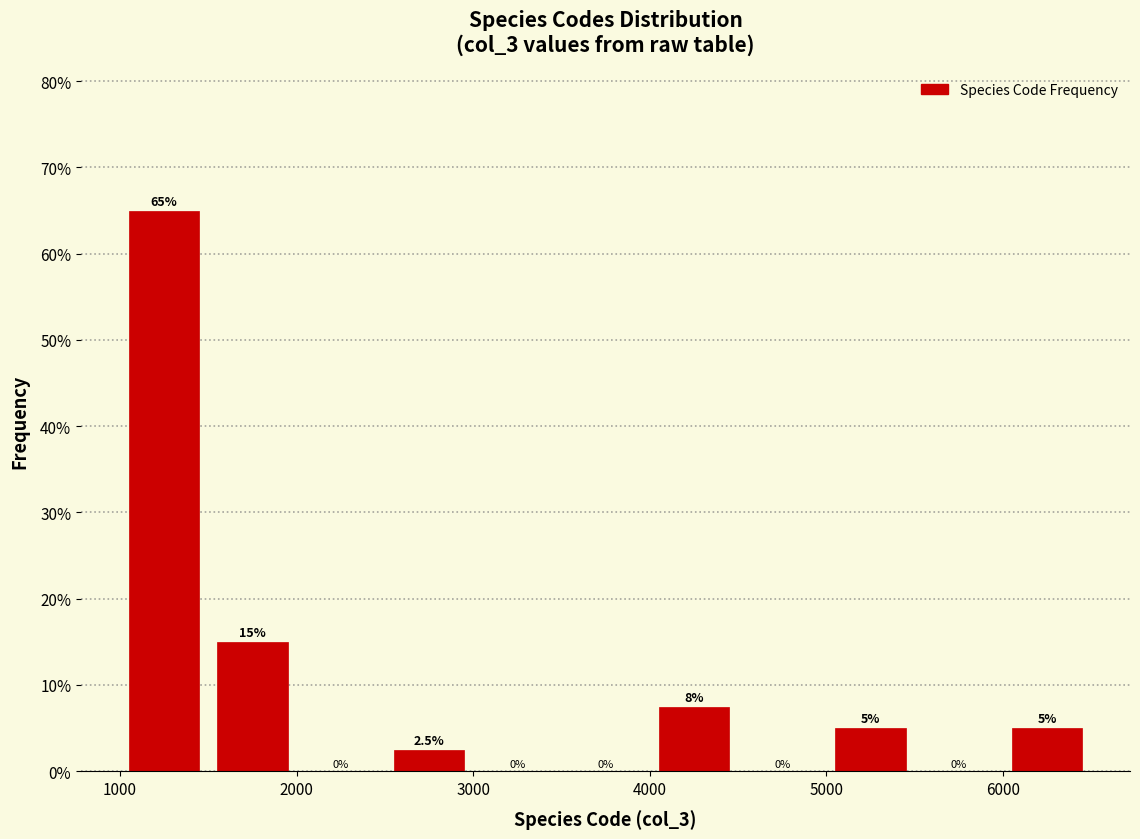

Which range on the x-axis has the tallest bar?

1000 to 1500